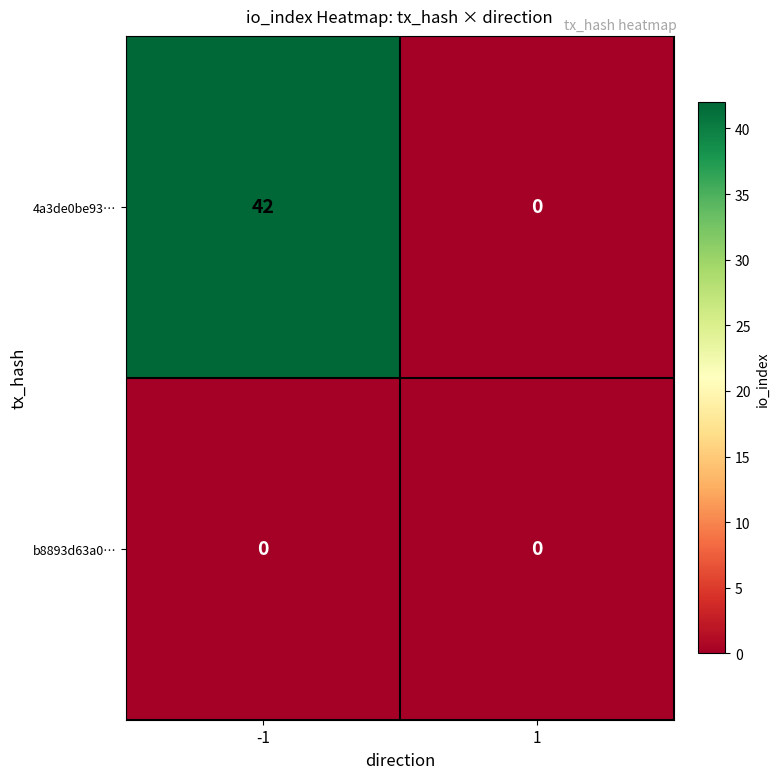

Which series has the largest total across all categories?

4a3de0be93…